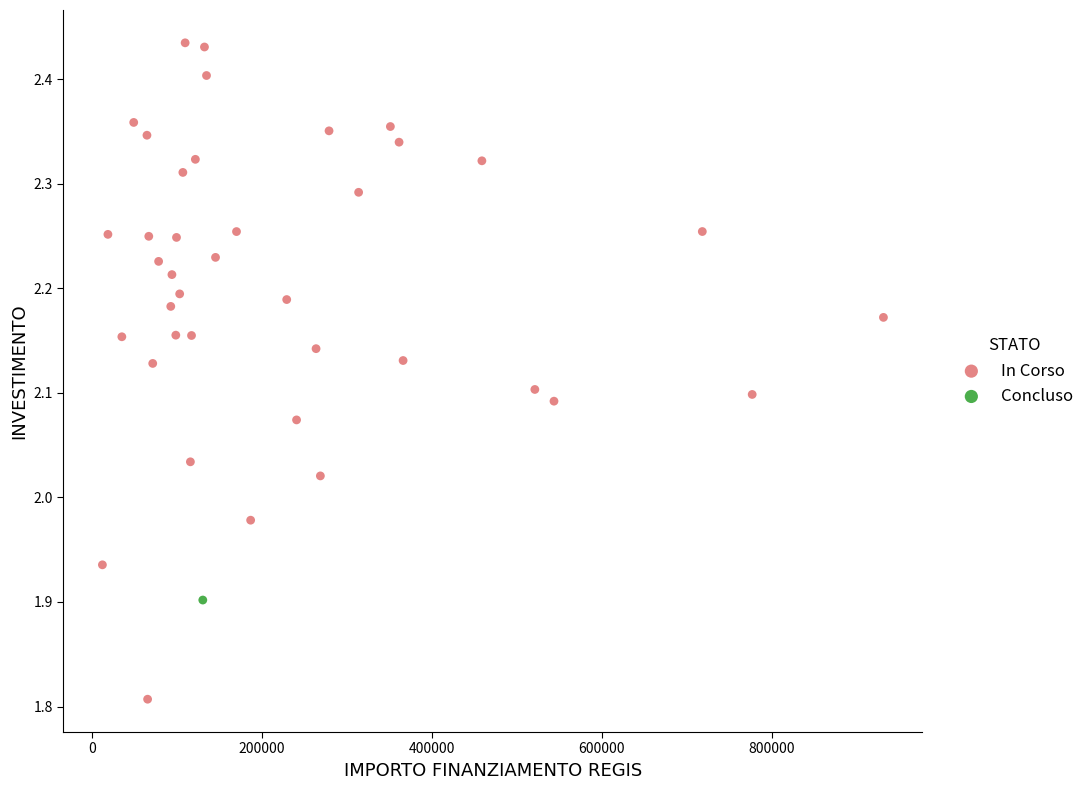

What are all the series names shown in the legend?

In Corso, Concluso